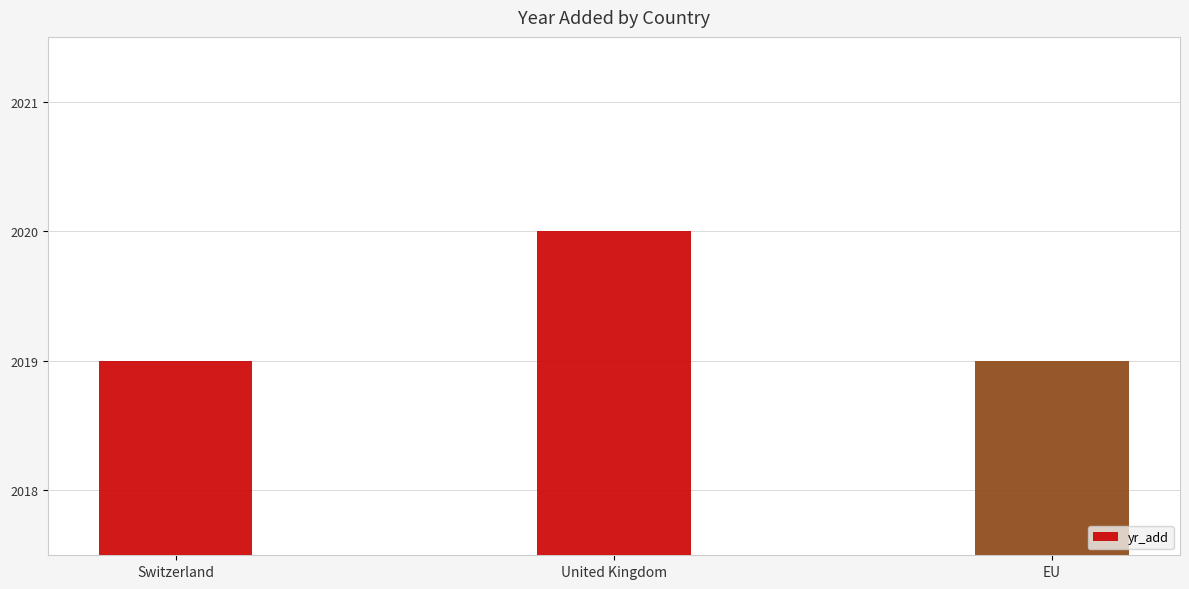

What is the value of the 2nd bar from the left?

2020